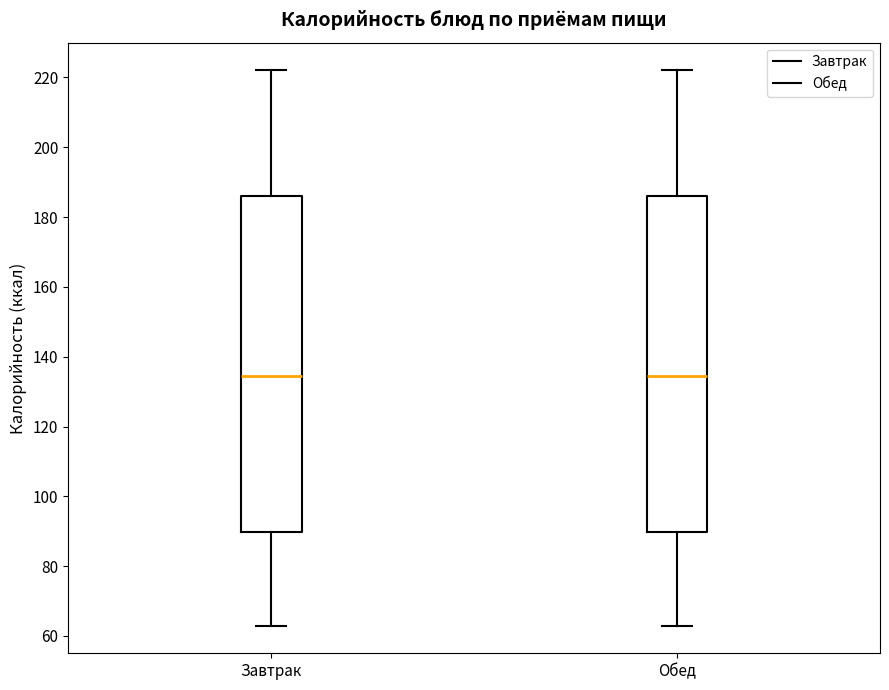

Reading left to right, read every box against the y-axis: the position of its median line, the range the box covers, and the ends of its whiskers. The values are not printed on the chart, so give them approximately, as read against the axis.

Завтрак: median 134, box 90 to 186, whiskers 64 to 222
Обед: median 134, box 90 to 186, whiskers 64 to 222